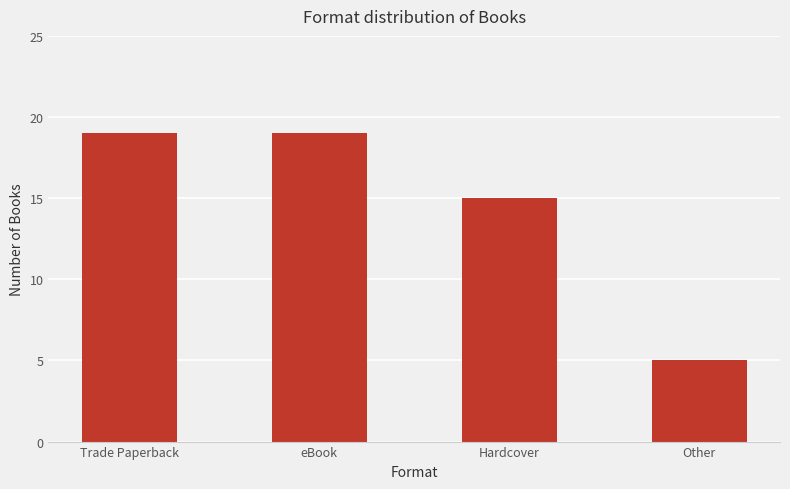

What is the difference between the values at Hardcover and eBook?

4